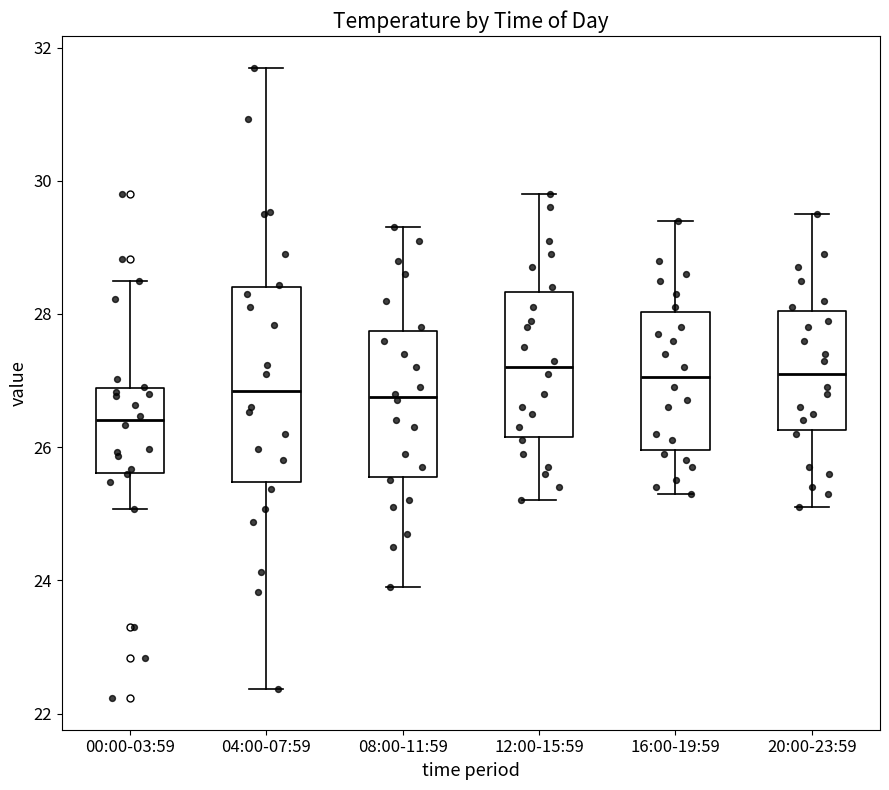

Comparing the boxes themselves (not the whiskers), which one is the tallest?

04:00-07:59